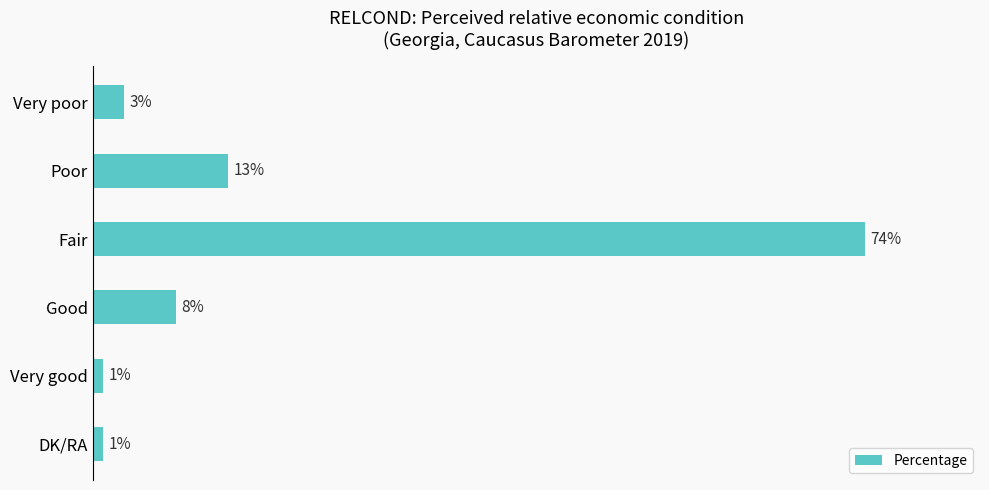

Which category has the highest value across all series?

Fair